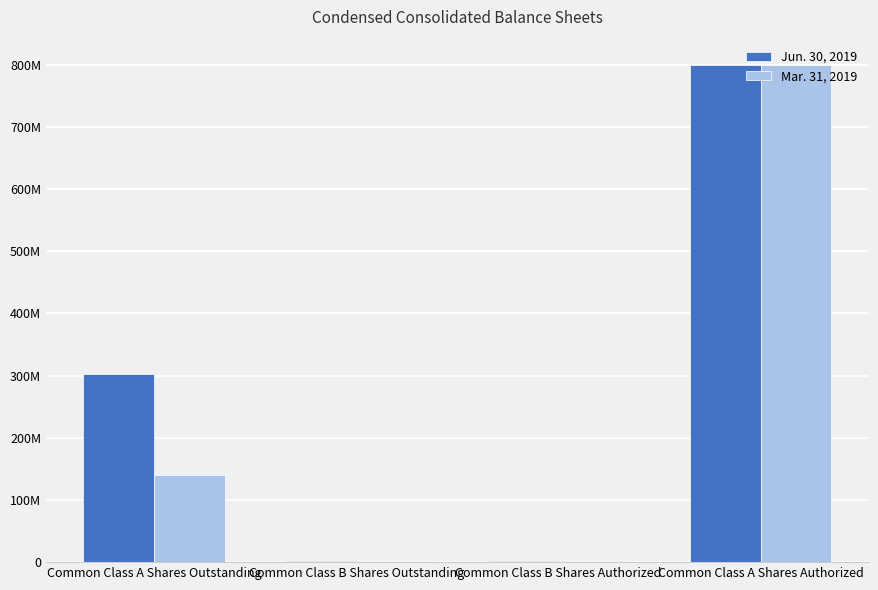

The value of Jun. 30, 2019 at Common Class B Shares Authorized is 976315. True or false?

False